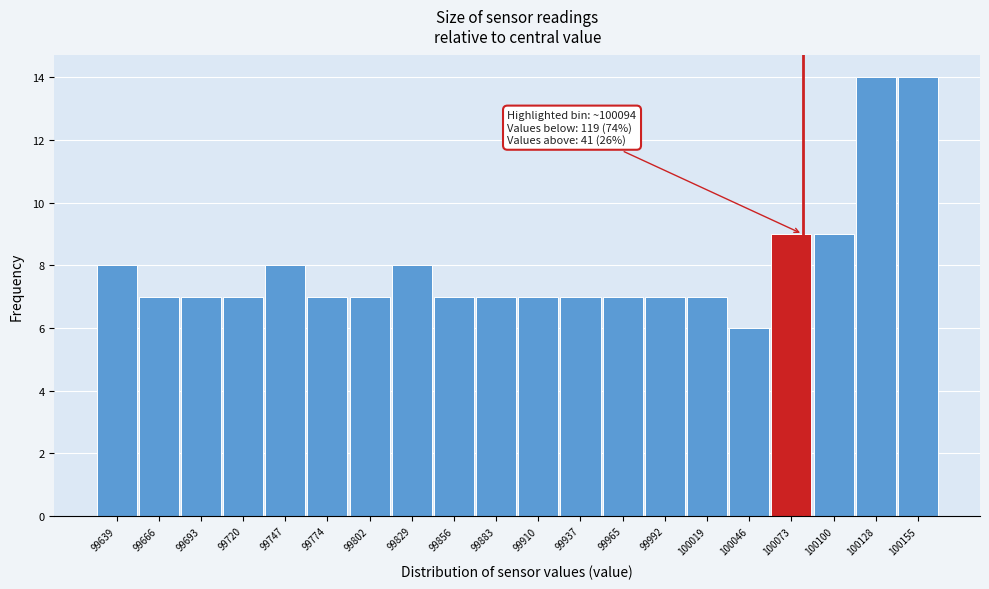

Reading left to right, list all the values displayed in this chart.

8	7	7	7	8	7	7	8	7	7	7	7	7	7	7	6	9	9	14	14